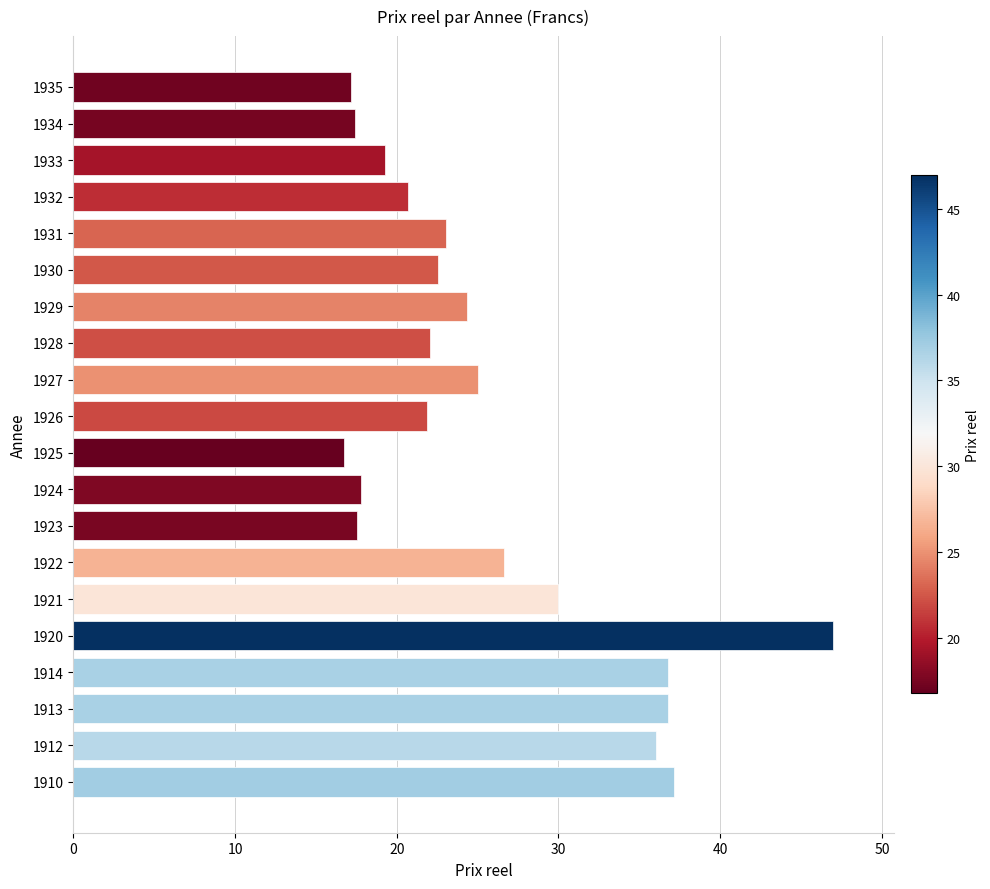

What is the difference between the maximum and minimum values?

30.2